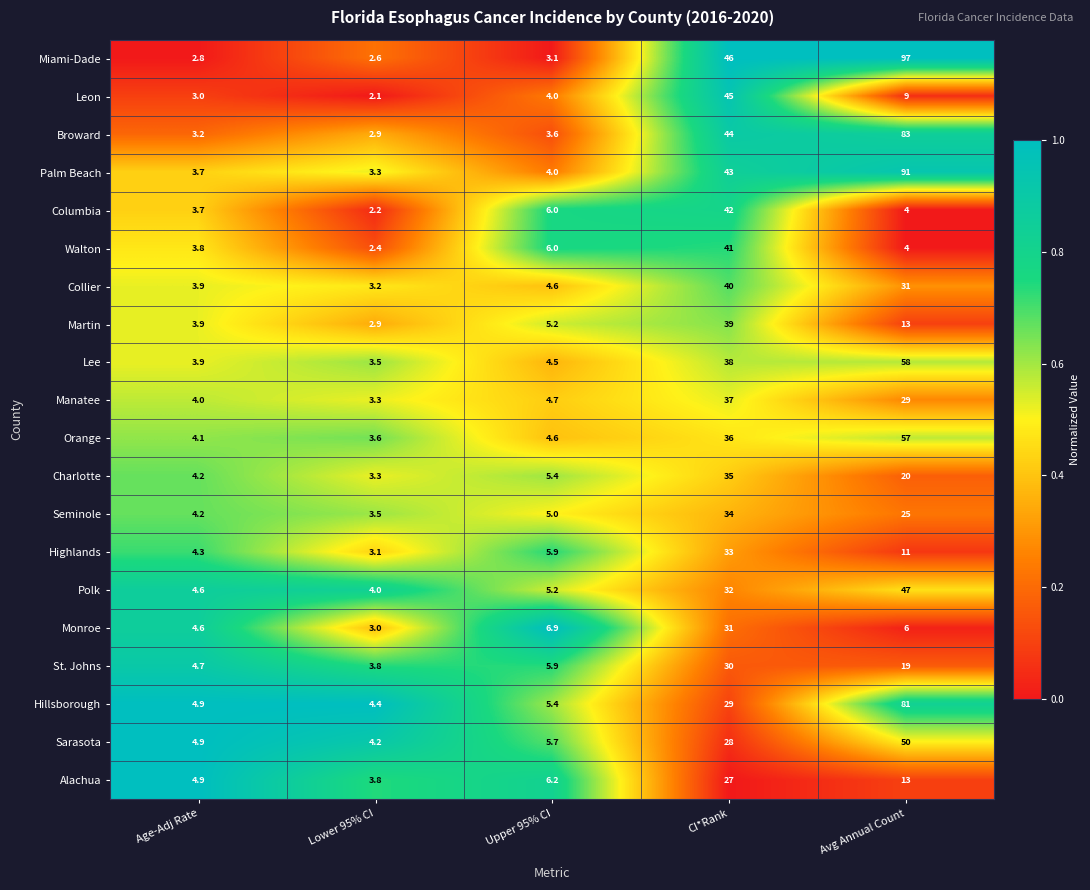

Which series has the widest spread of values?

Miami-Dade